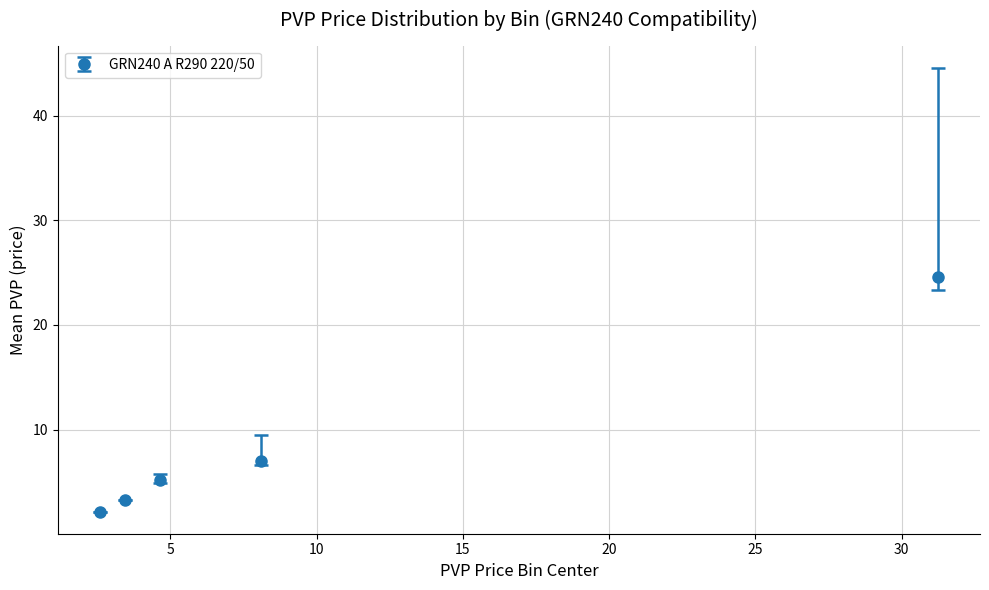

What is the value of the 5th point from the left?

24.6